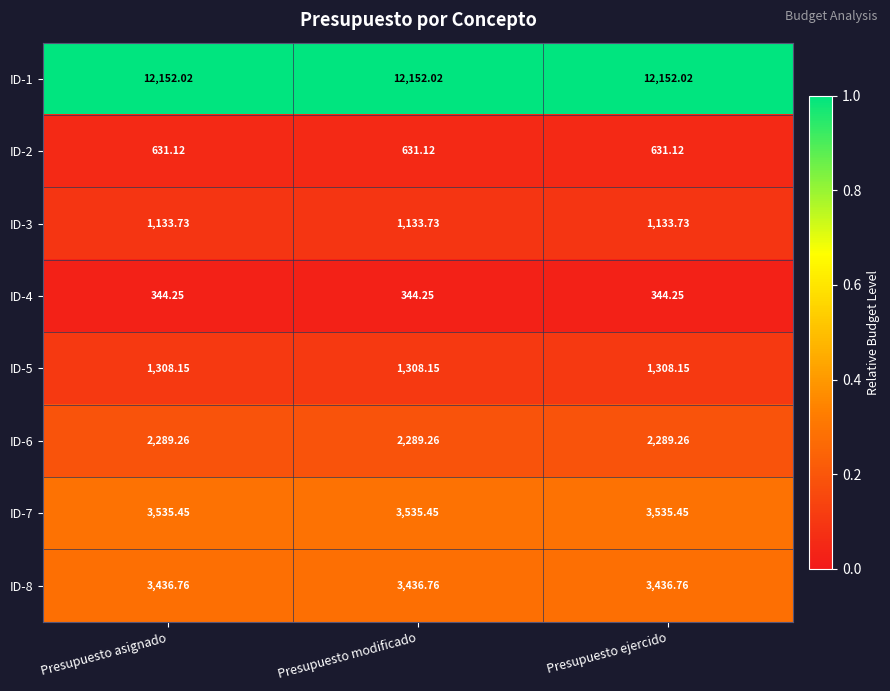

How many series are shown in this chart?

8